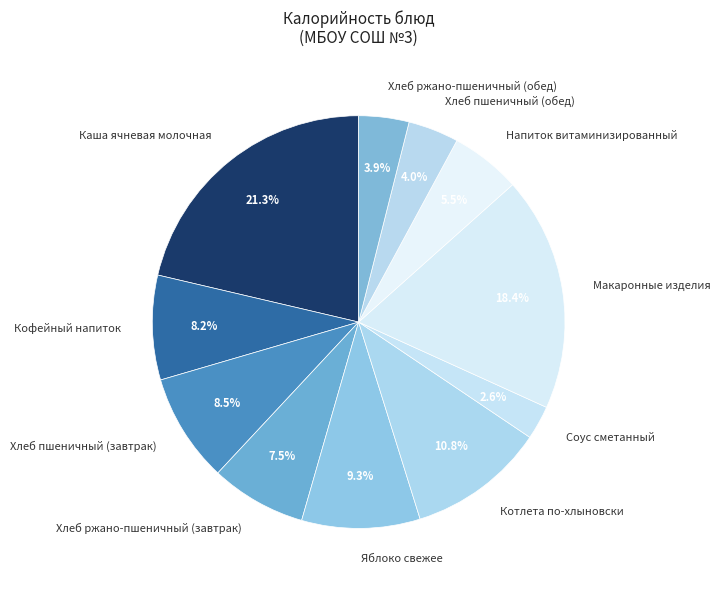

Approximately how many times larger is the value at Соус сметанный compared to Яблоко свежее?

0.3